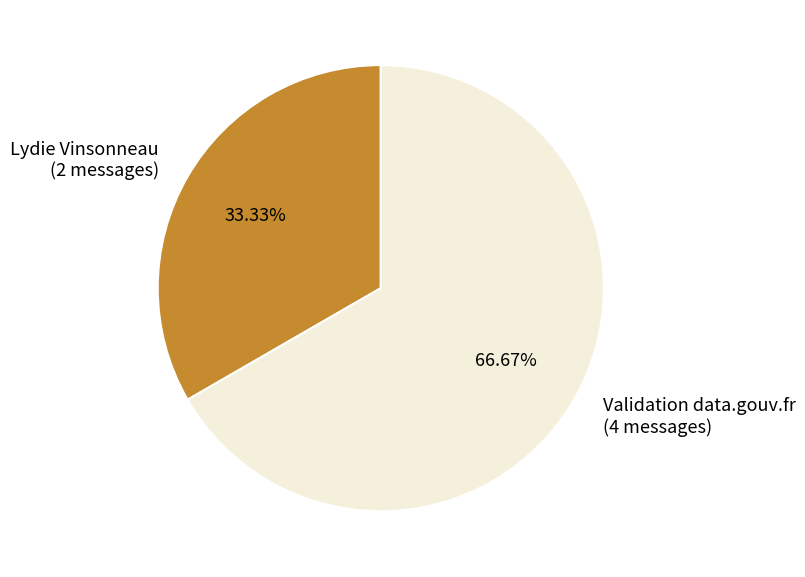

How many segments does this pie chart have?

2